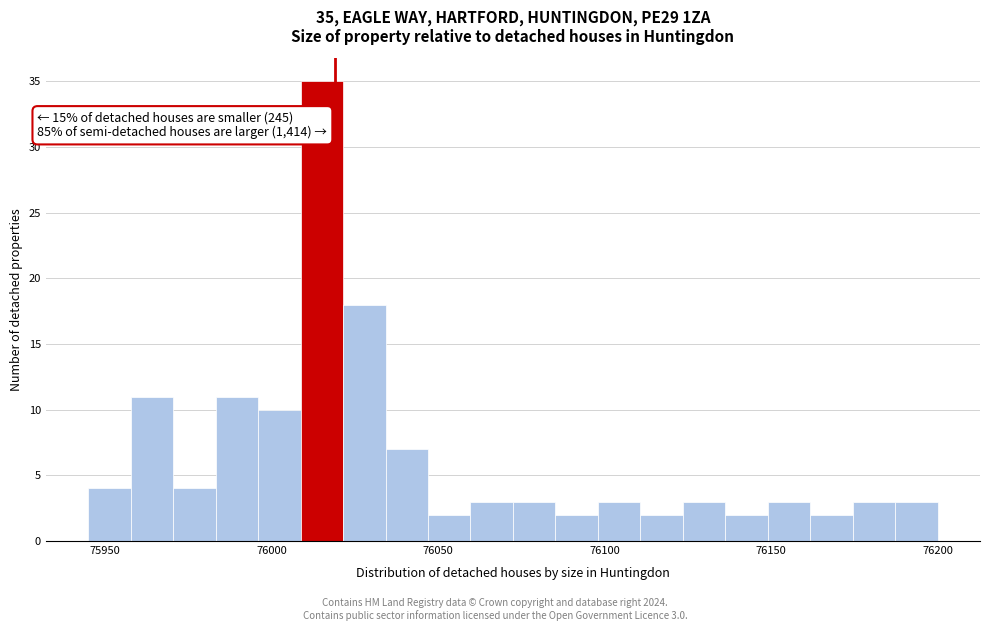

Around what value on the x-axis is the tallest bar? Give the approximate position of its centre, as read against the axis.

76015